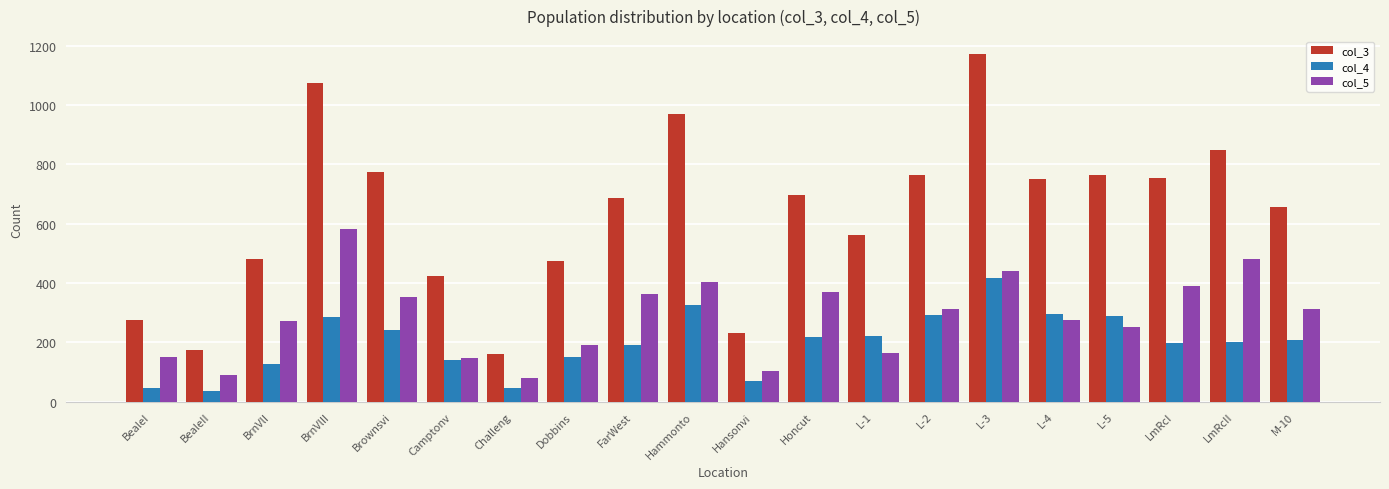

What is the difference between the maximum and minimum values in the col_5 series?

501